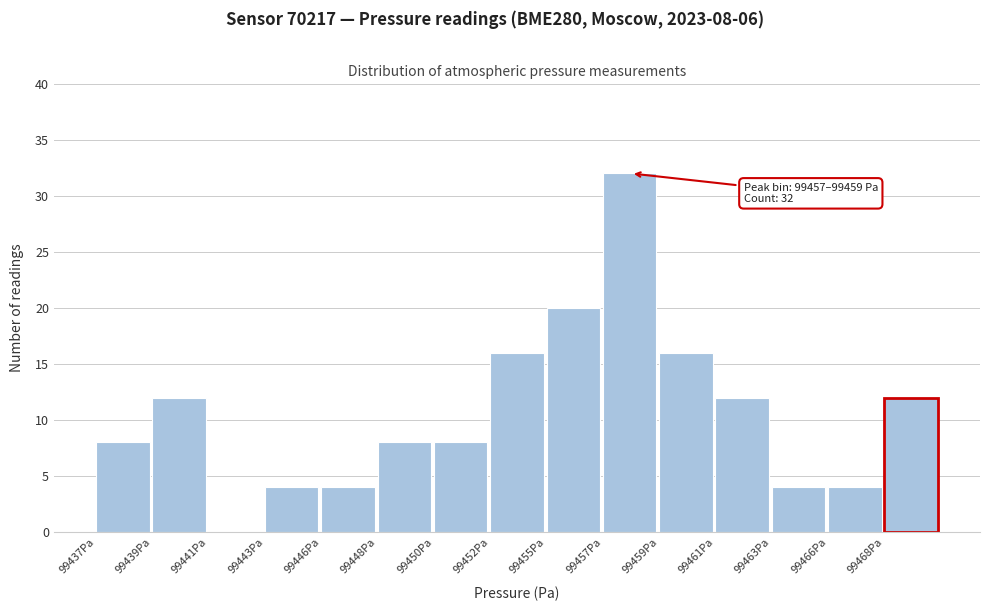

Reading right to left, extract all data points from this chart.

99468Pa=12	99466Pa=4	99463Pa=4	99461Pa=12	99459Pa=16	99457Pa=32	99455Pa=20	99452Pa=16	99450Pa=8	99448Pa=8	99446Pa=4	99443Pa=4	99441Pa=0	99439Pa=12	99437Pa=8